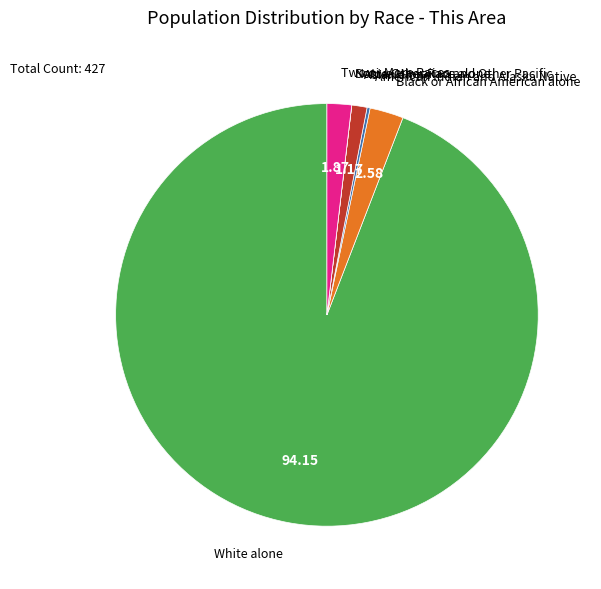

Do Asian alone and White alone together represent more than half of the pie?

Yes